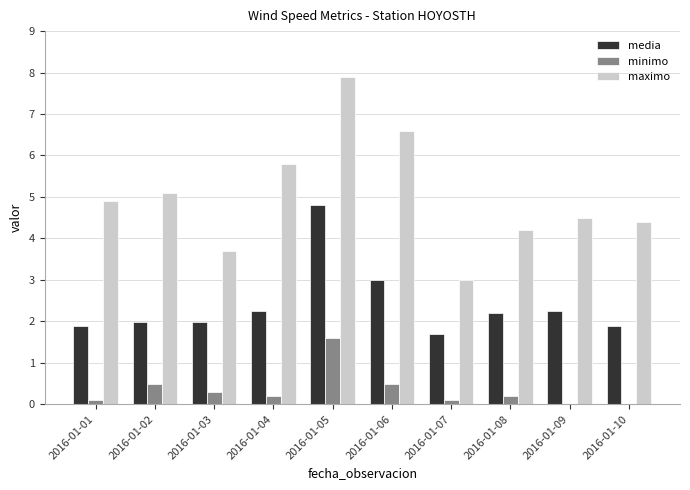

At which label does maximo first exceed 4?

2016-01-01